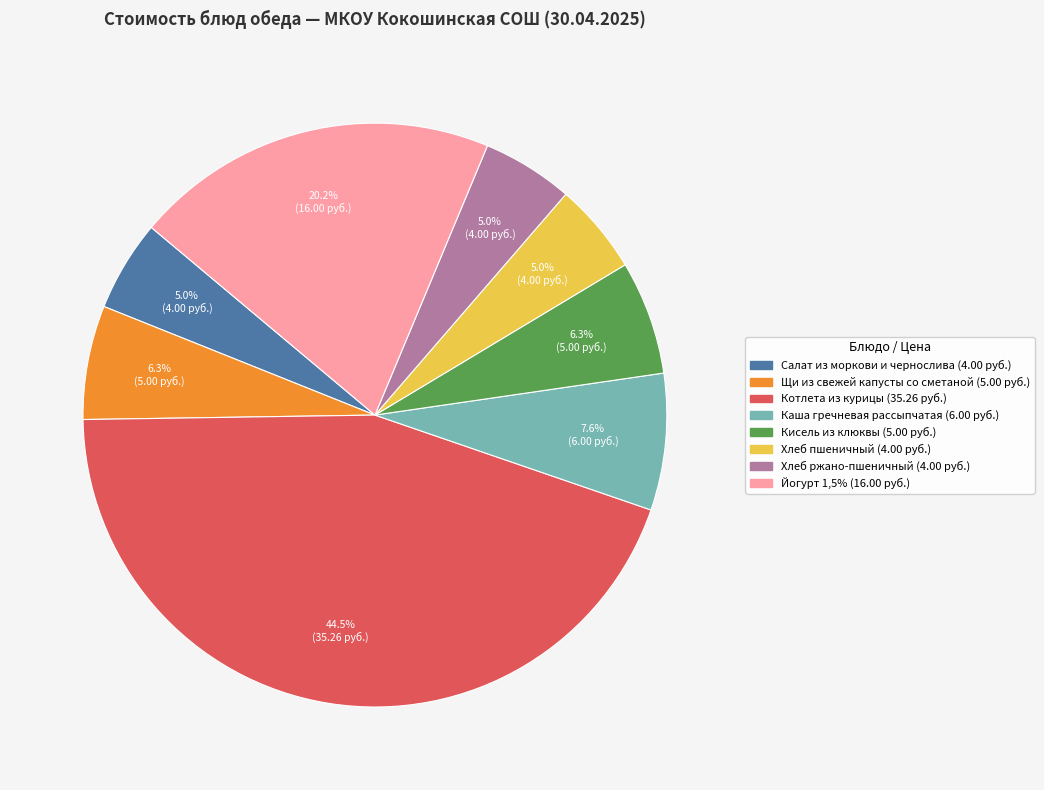

What is the total percentage of Йогурт 1,5% and Хлеб пшеничный?

25.2%